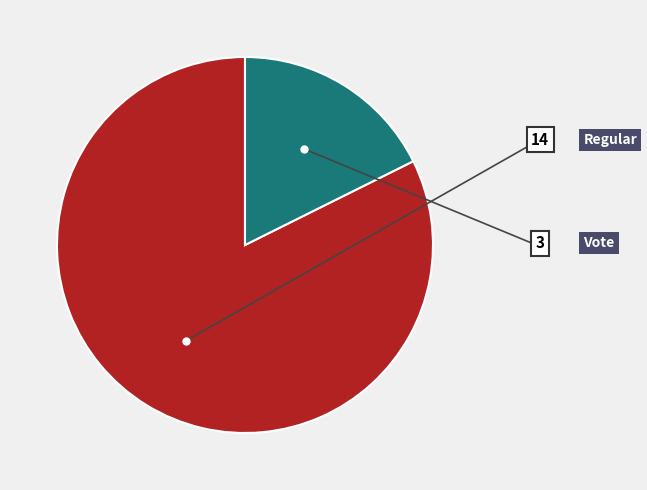

Does any single category account for the majority?

Yes